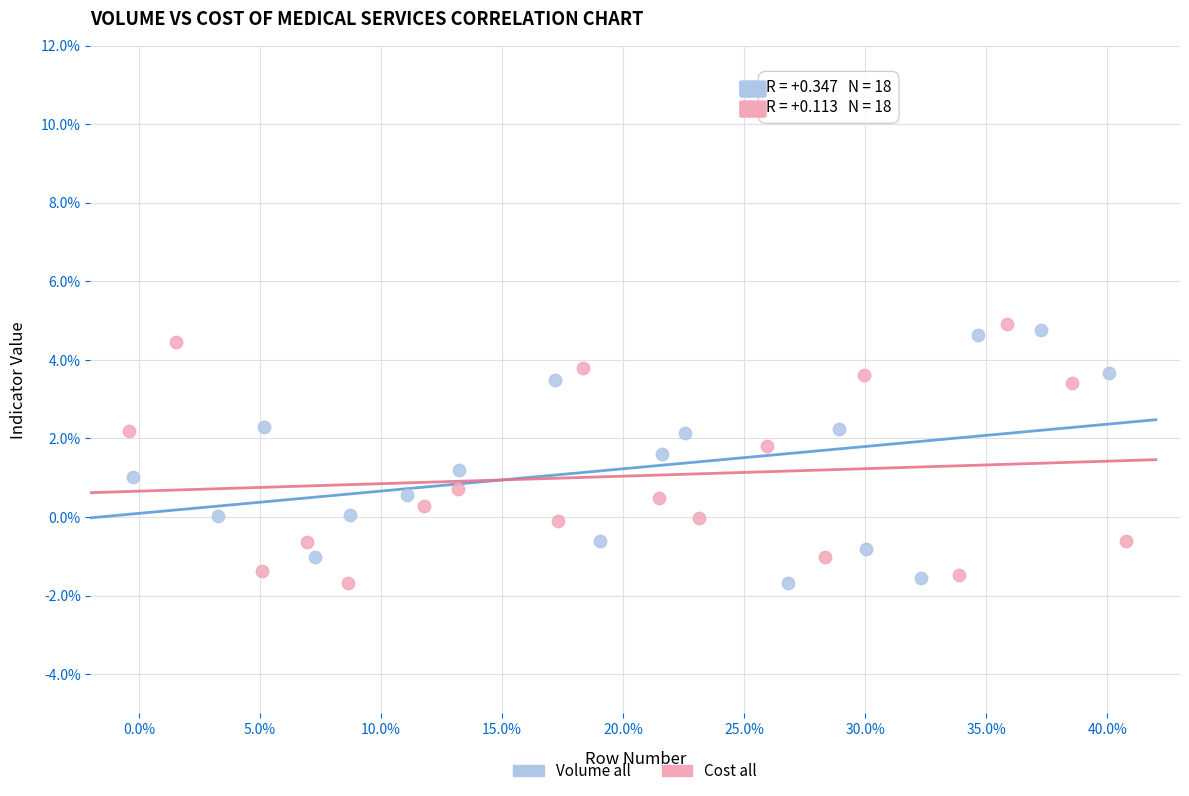

What are all the series names shown in the legend?

Volume all, Cost all